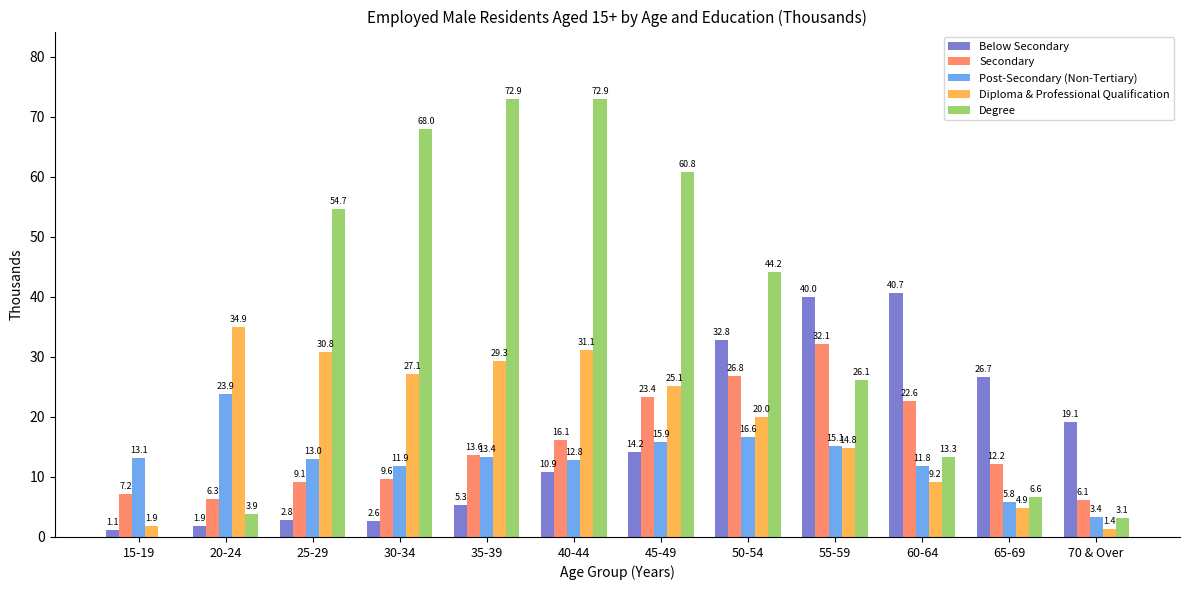

How many categories are shown in the chart?

12